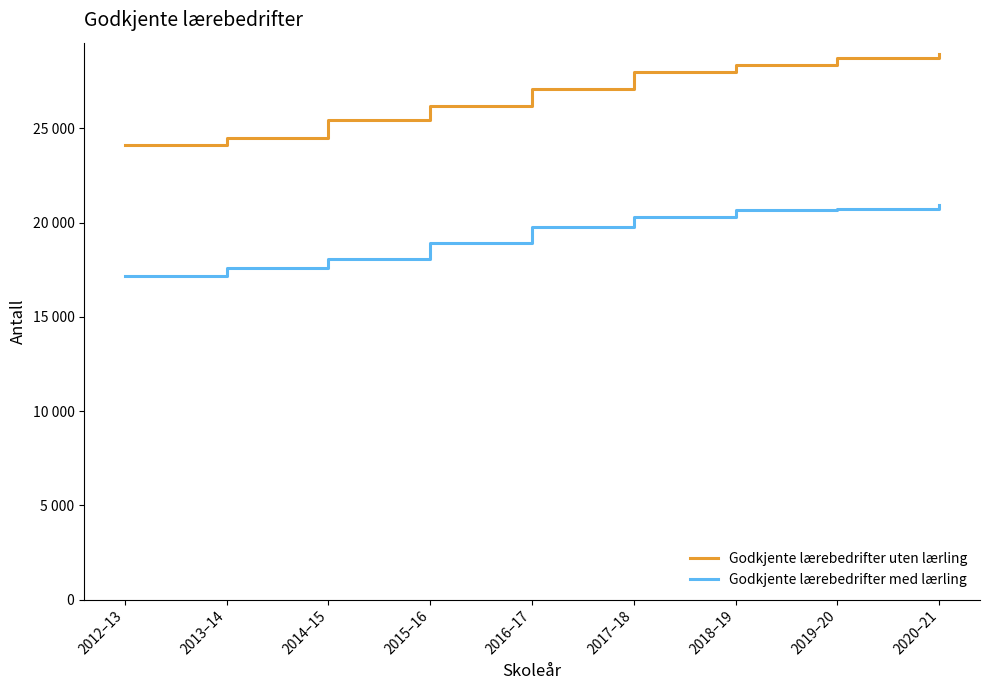

Which category has the lowest value across all series?

2012–13